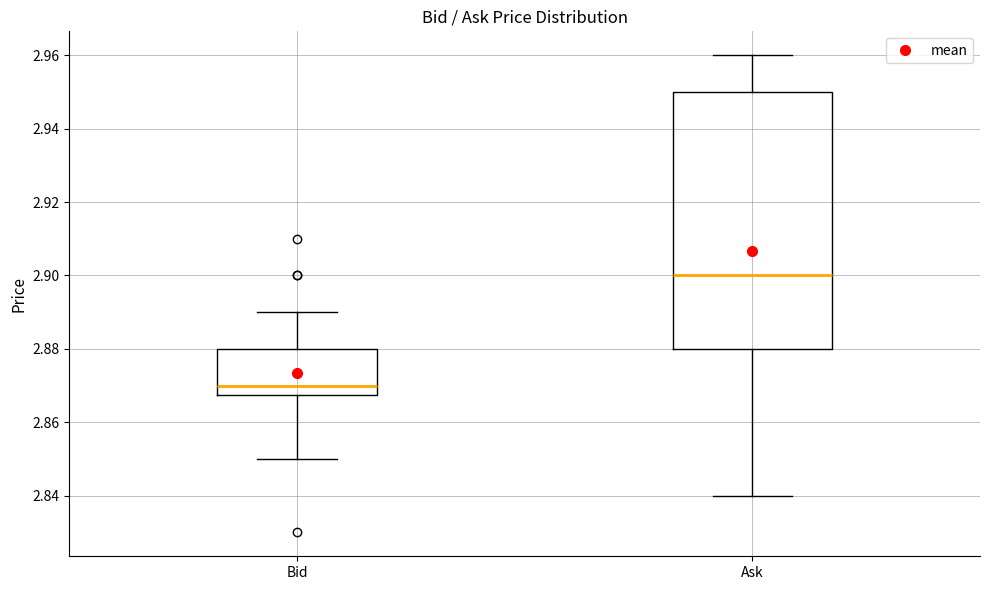

Where is the upper edge of the box for Ask on the y-axis? The values are not printed on the chart, so give them approximately, as read against the axis.

2.950